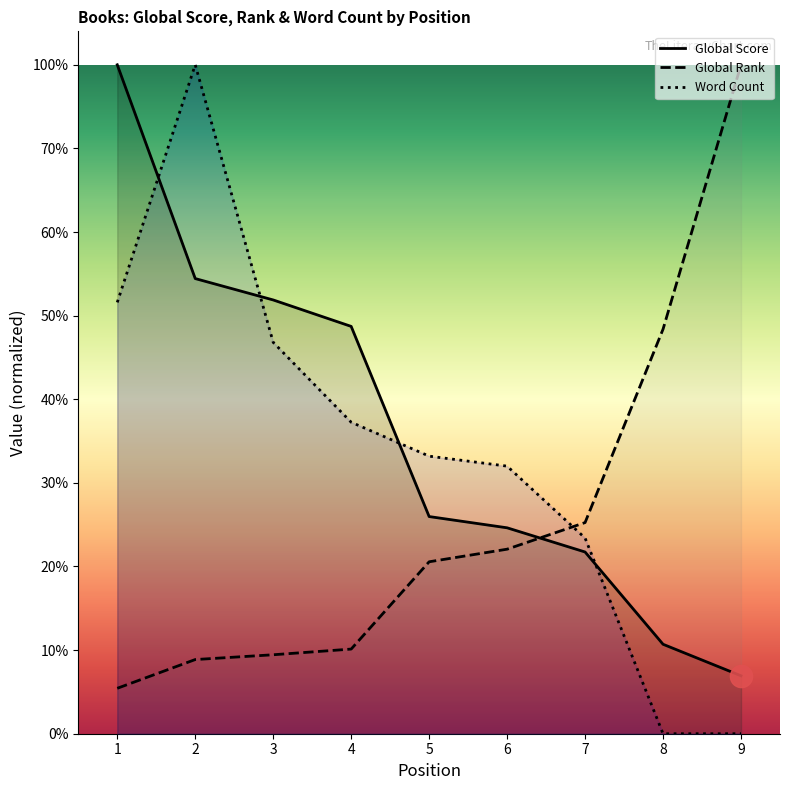

How many lines are shown in the chart?

3